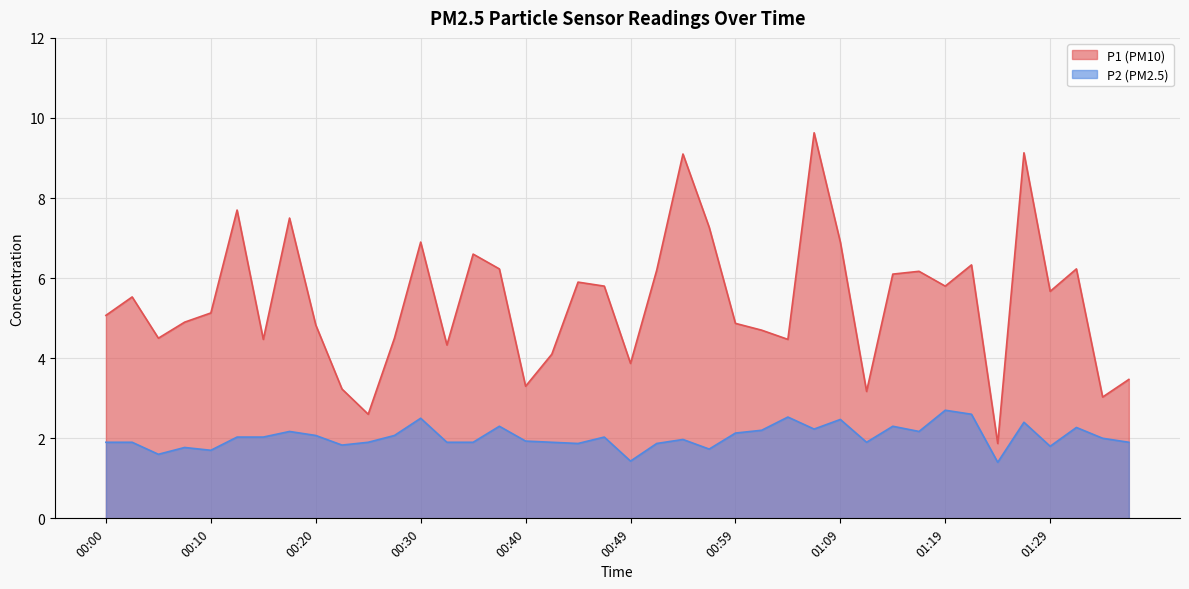

What is the label of the 20th point from the right?

00:49